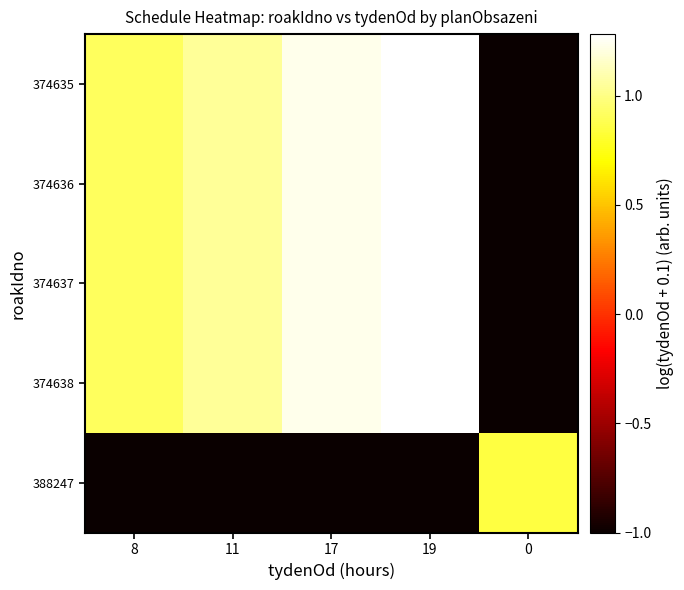

How many distinct data groups are displayed?

5